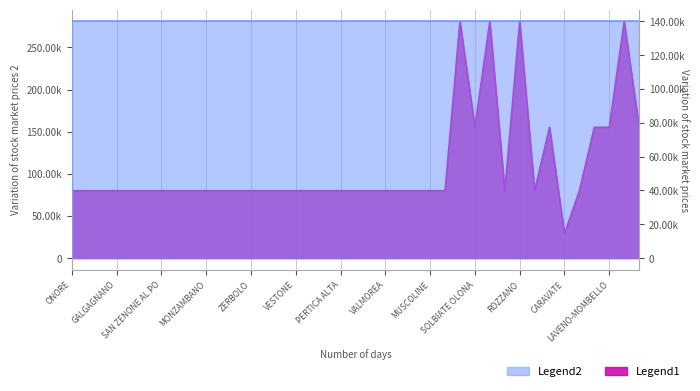

Rank the categories by value from lowest to highest.

CARAVATE, ONORE, COSTA SERINA, VERNATE, GALGAGNANO, PADERNO DADDA, BRALLO DI PREGOLA, SAN ZENONE AL PO, PONTIROLO NUOVO, PIEVE FISSIRAGA, MONZAMBANO, SUARDI, CAVRIANA, ZERBOLO, PROVAGLIO VAL SABBIA, MORAZZONE, VESTONE, ROE VOLCIANO, RONCELLO, PERTICA ALTA, ENDINE GAIANO, NUVOLERA, VALMOREA, PREMOLO, BAGOLINO, MUSCOLINE, SABBIONETA, SUELLO, CORTE DE CORTESI, RANCIO VALCUVIA, SOLBIATE OLONA, SANNAZZARO, SPIRANO, LAVENO-MOMBELLO, CISLIANO, DESIO, LAINATE, ROZZANO, MONTICHIARI